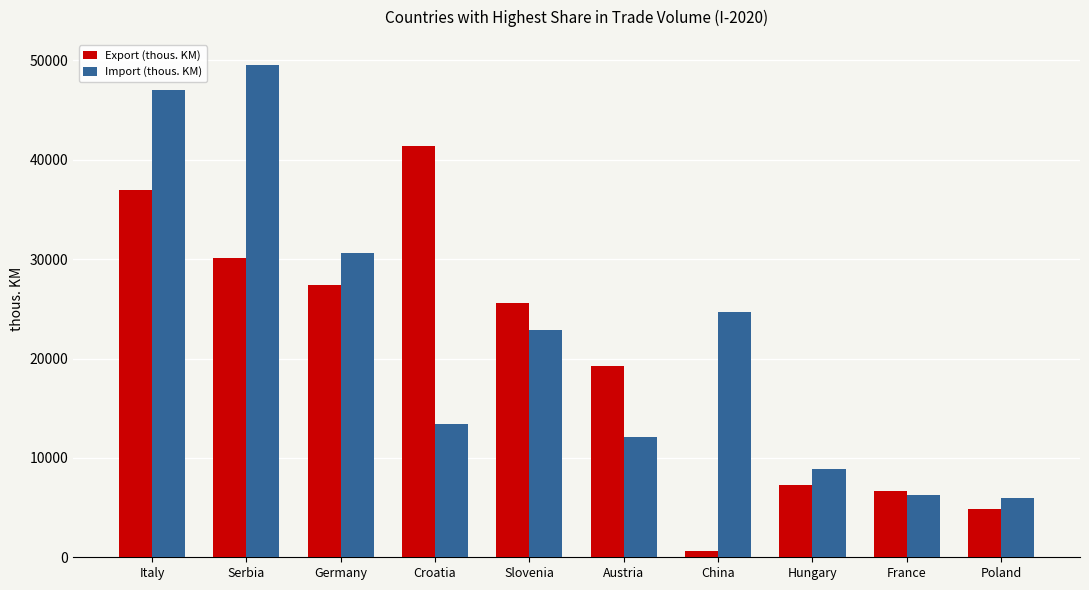

How many distinct data groups are displayed?

2